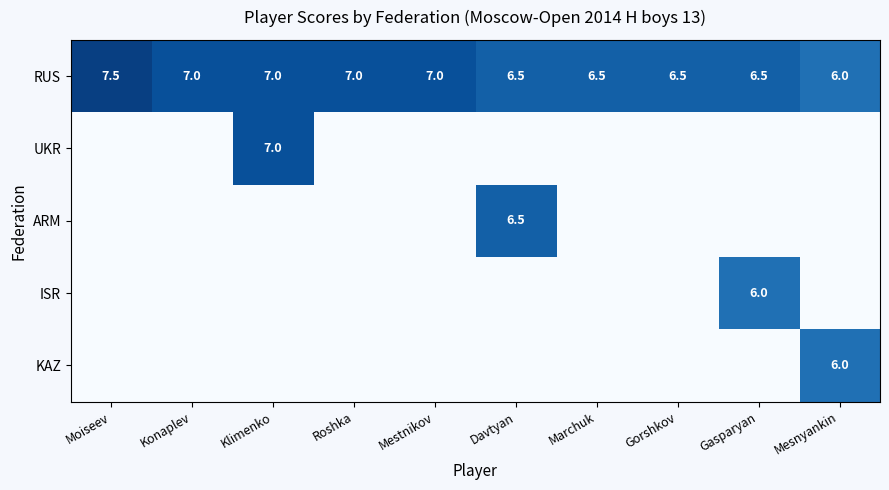

At which label does RUS first exceed 7?

Moiseev